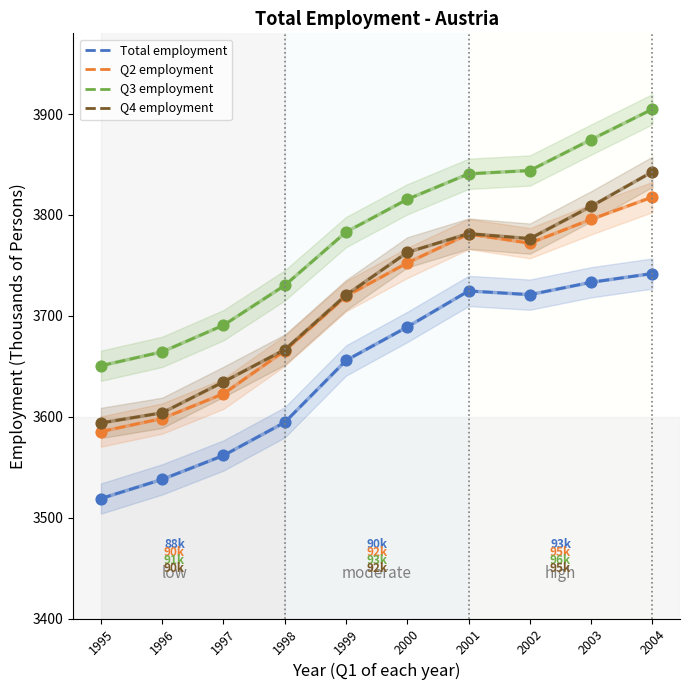

At which category is the sum across all series the highest?

2004